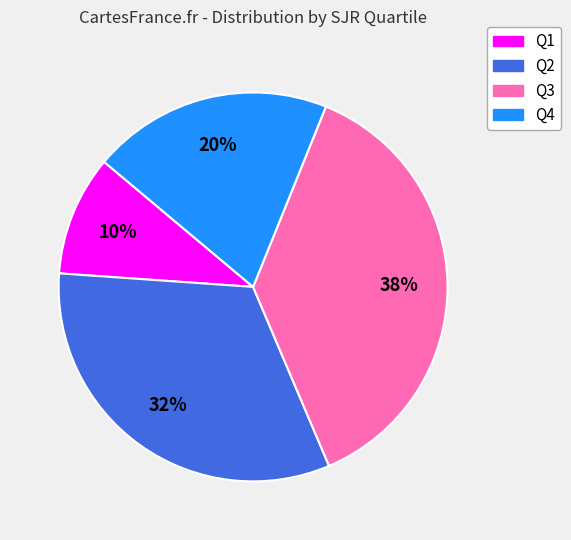

What is the largest slice in the pie chart?

Q3